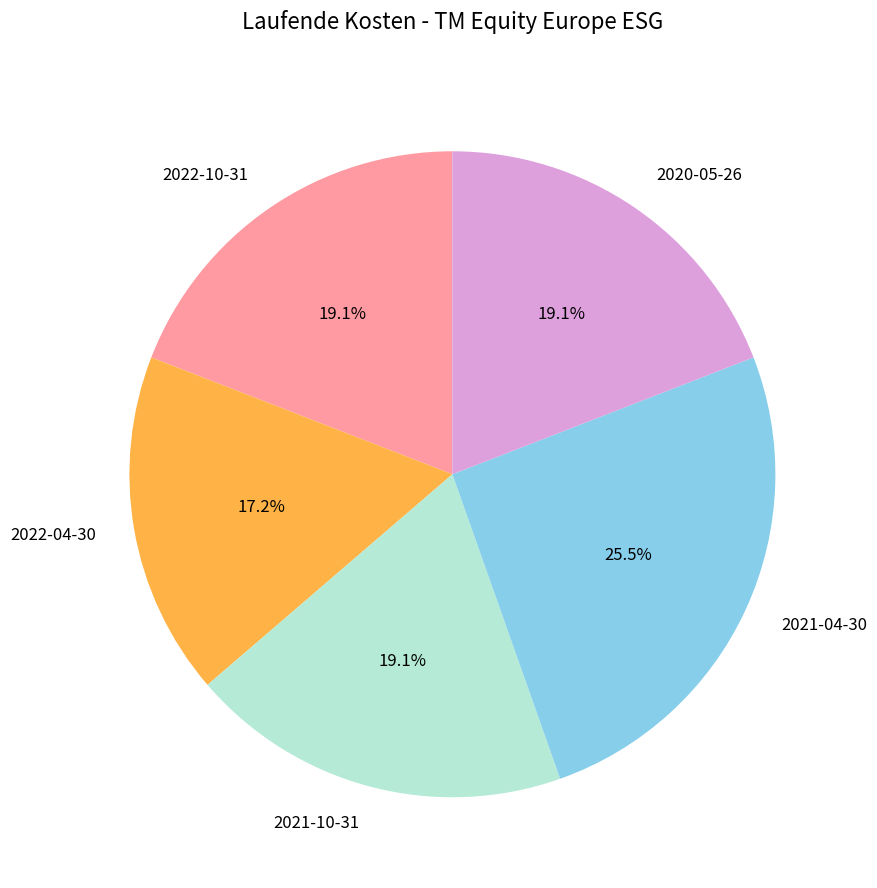

Which slice is the largest?

2021-04-30